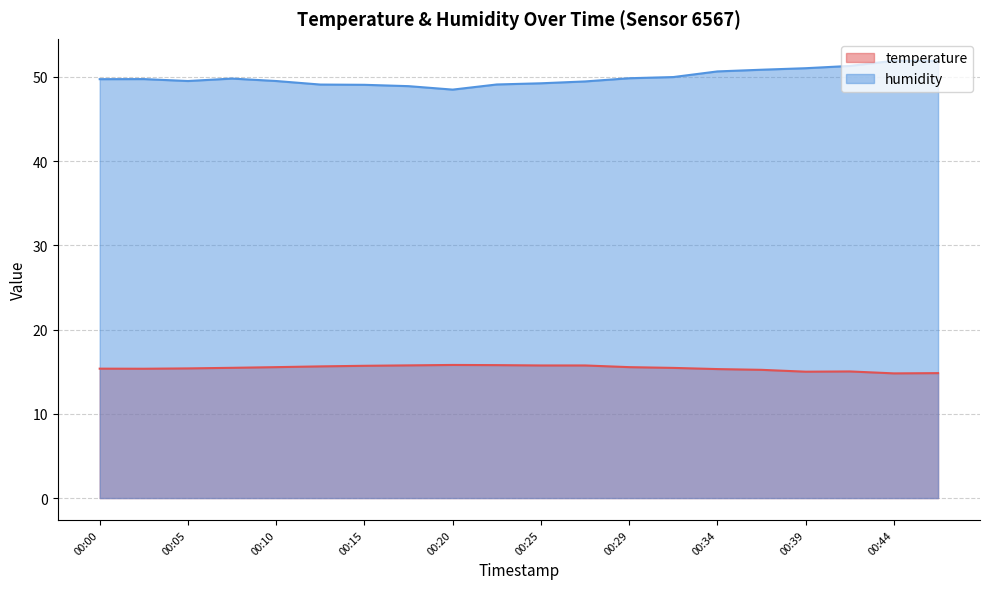

What is the value of the temperature point at the 12th from the left?

15.7